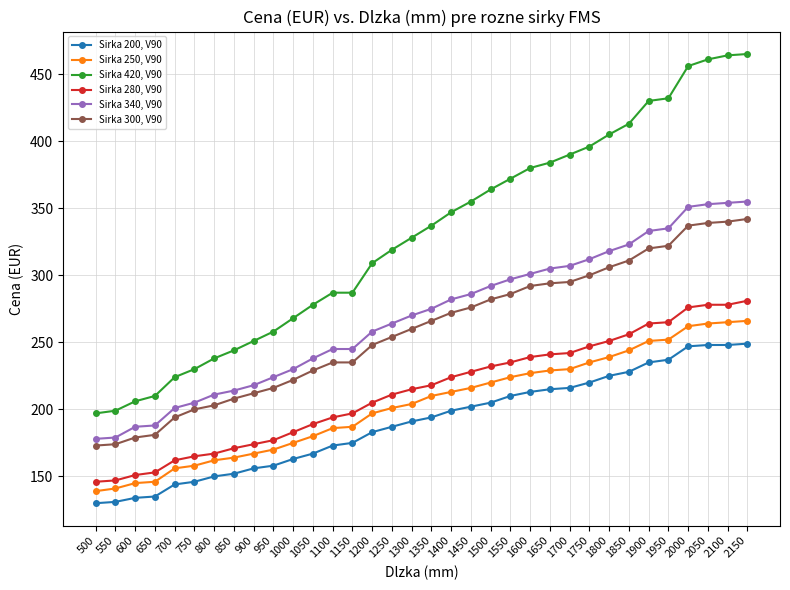

True or false: Sirka 200, V90 and Sirka 250, V90 intersect in this chart.

False